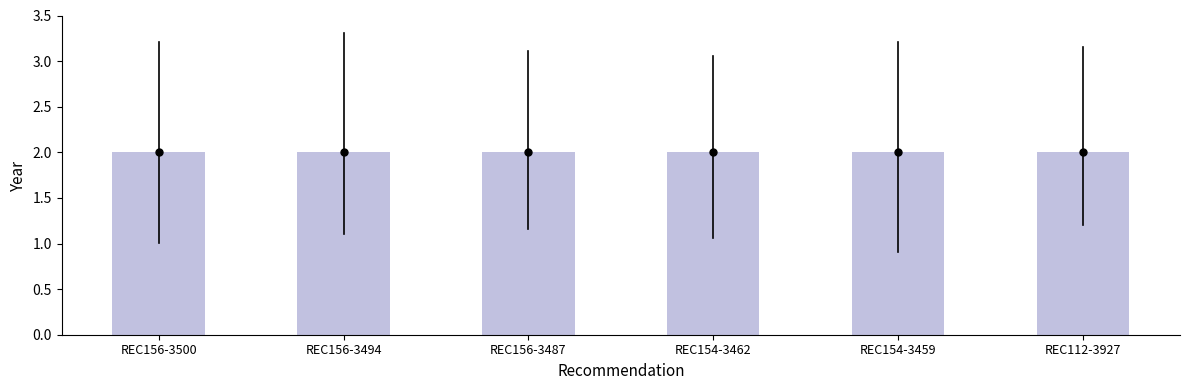

Reading left to right, what are all the values shown in this chart?

REC156-3500=2.0	REC156-3494=2.0	REC156-3487=2.0	REC154-3462=2.0	REC154-3459=2.0	REC112-3927=2.0